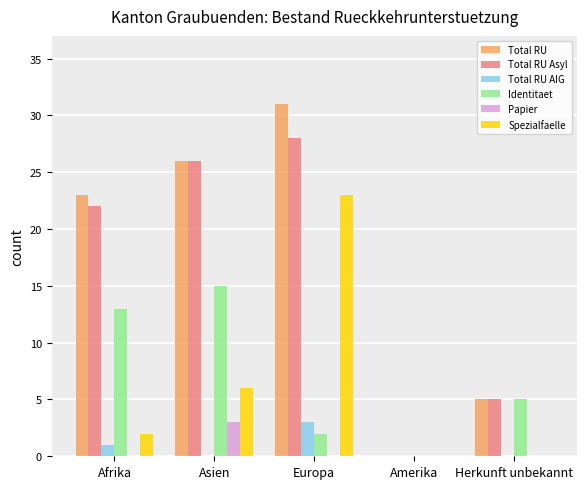

Reading left to right, transcribe all the data shown in this chart.

Total RU: Afrika=23	Asien=26	Europa=31	Amerika=0	Herkunft unbekannt=5
Total RU Asyl: Afrika=22	Asien=26	Europa=28	Amerika=0	Herkunft unbekannt=5
Total RU AIG: Afrika=1	Asien=0	Europa=3	Amerika=0	Herkunft unbekannt=0
Identitaet: Afrika=13	Asien=15	Europa=2	Amerika=0	Herkunft unbekannt=5
Papier: Afrika=0	Asien=3	Europa=0	Amerika=0	Herkunft unbekannt=0
Spezialfaelle: Afrika=2	Asien=6	Europa=23	Amerika=0	Herkunft unbekannt=0